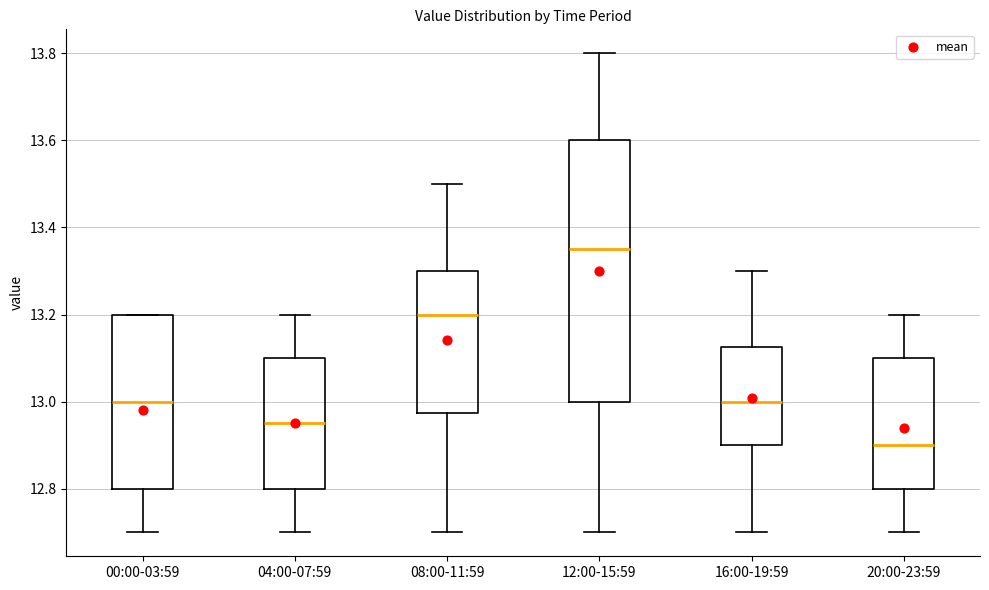

Comparing the boxes themselves (not the whiskers), which one is the tallest?

12:00-15:59